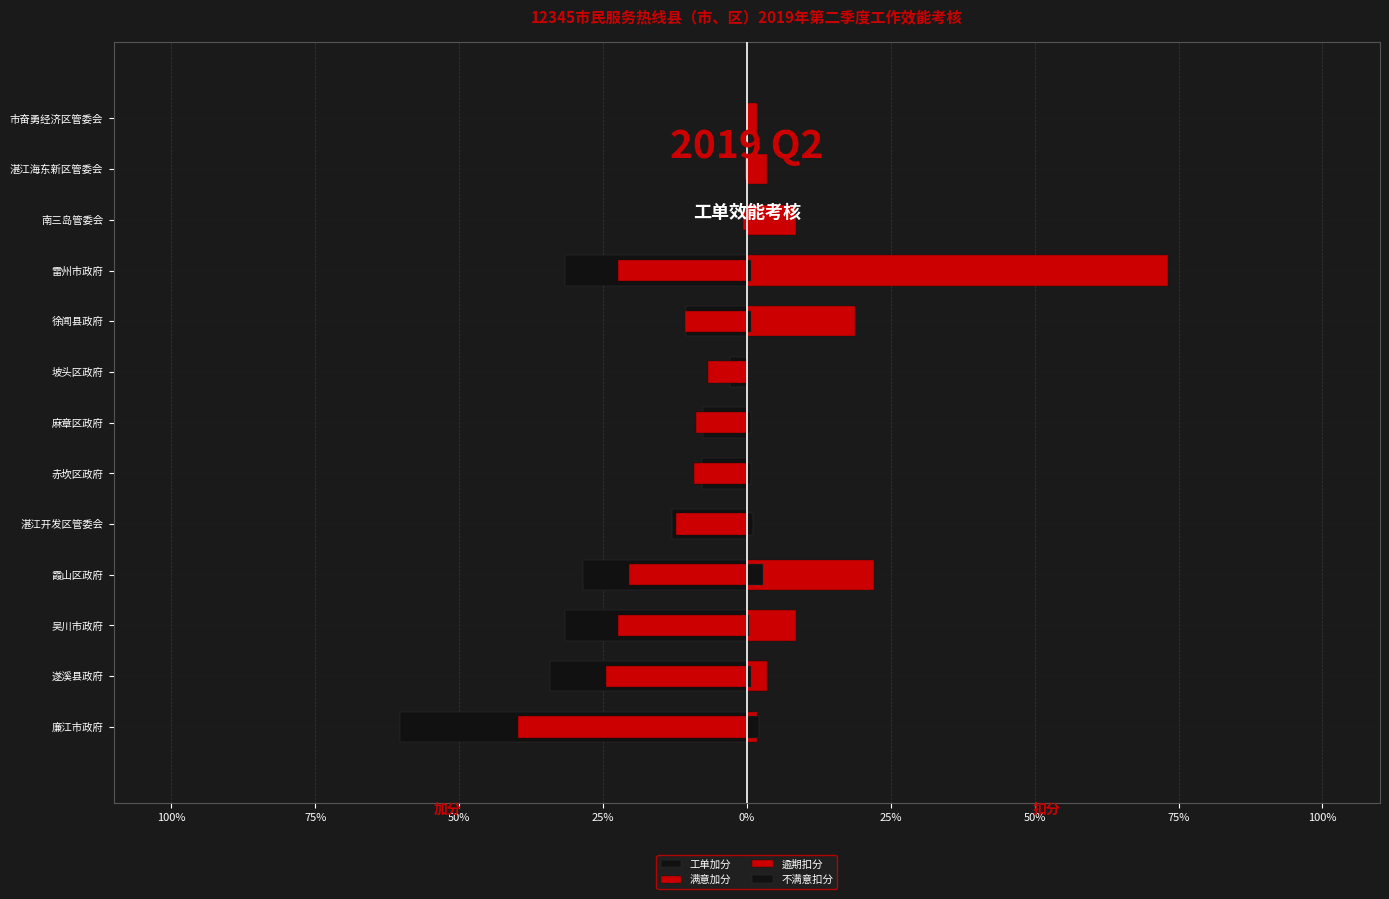

What are all the series names shown in the legend?

工单加分, 满意加分, 逾期扣分, 不满意扣分